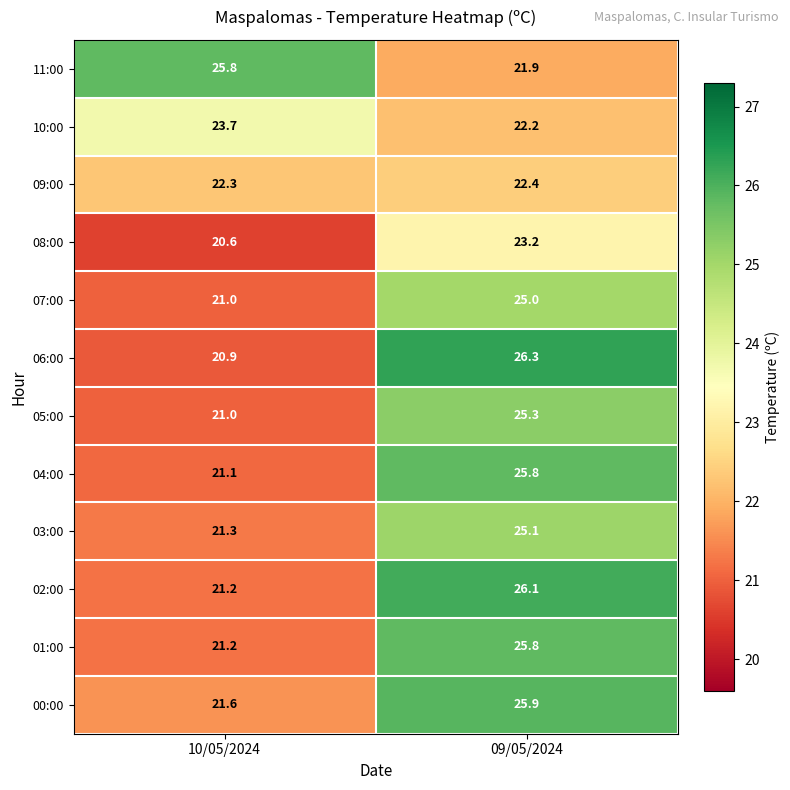

Reading left to right, list all the values displayed in this chart.

11:00: 25.8	21.9
10:00: 23.7	22.2
09:00: 22.3	22.4
08:00: 20.6	23.2
07:00: 21.0	25.0
06:00: 20.9	26.3
05:00: 21.0	25.3
04:00: 21.1	25.8
03:00: 21.3	25.1
02:00: 21.2	26.1
01:00: 21.2	25.8
00:00: 21.6	25.9